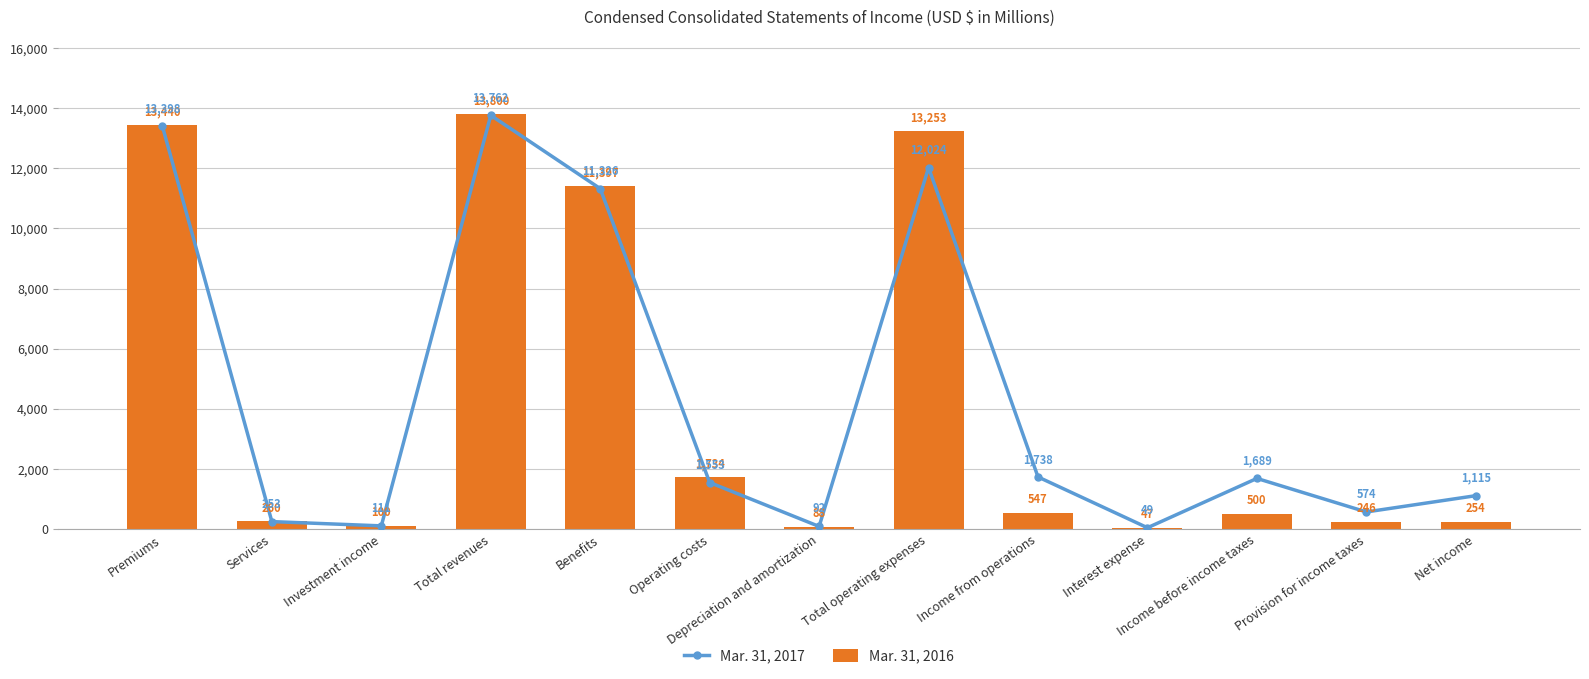

What is the value of the Mar. 31, 2017 bar at the 8th from the left?

12024